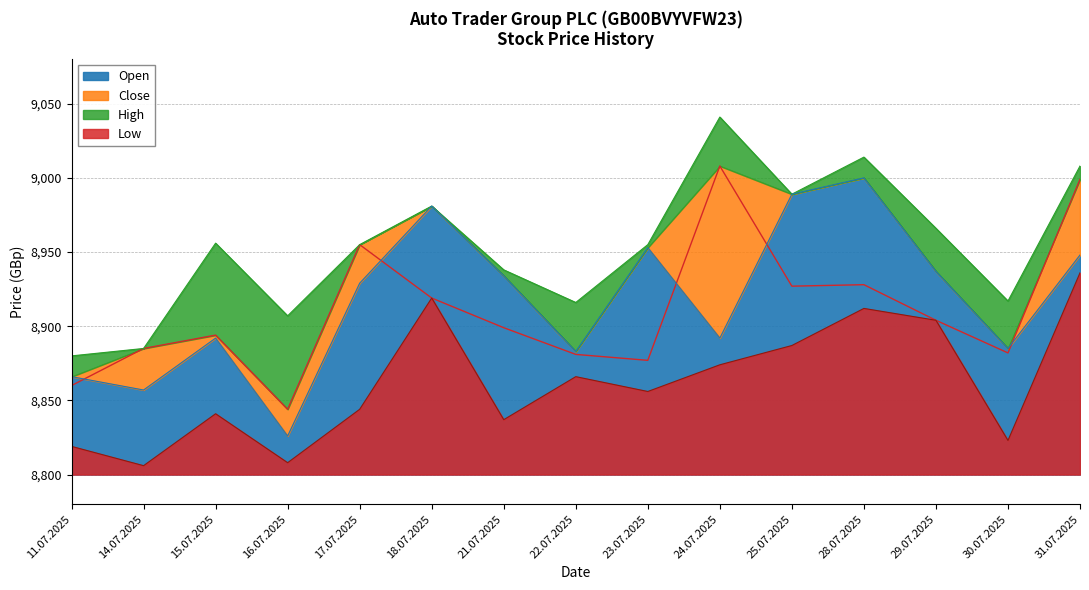

What is the sum of the Close values at 24.07.2025 and 16.07.2025?

17852